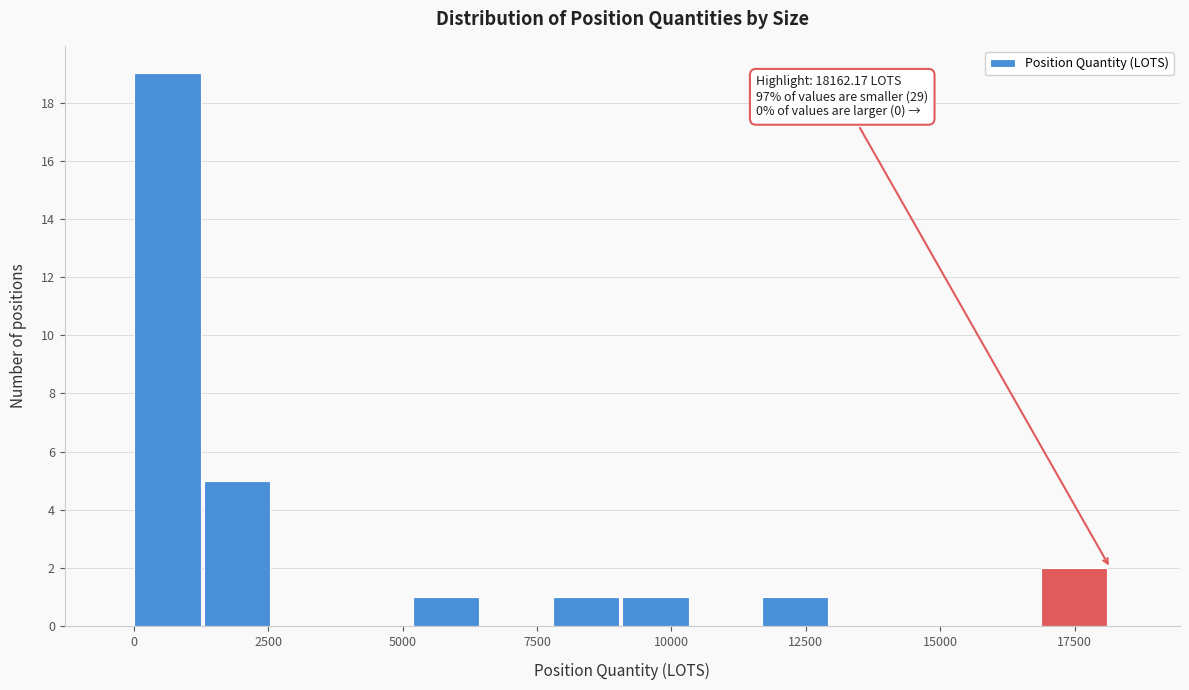

Read against the x-axis, roughly where is the centre of the tallest bar?

500